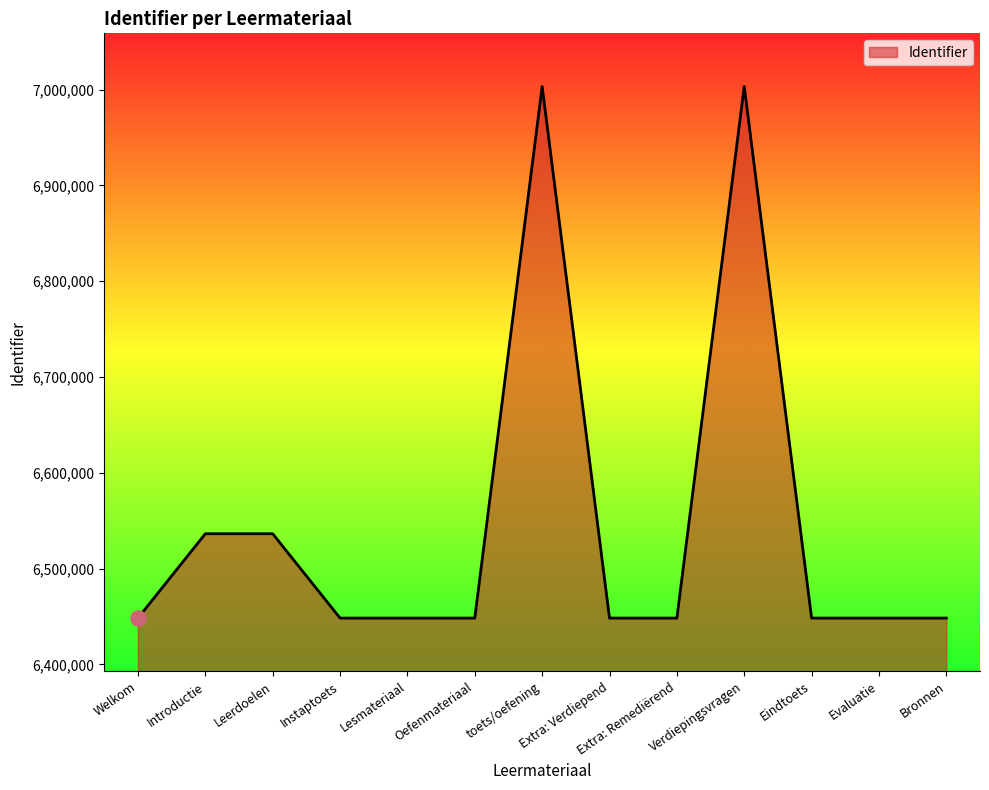

What is the ratio of the value at Bronnen to the value at toets/oefening?

0.9